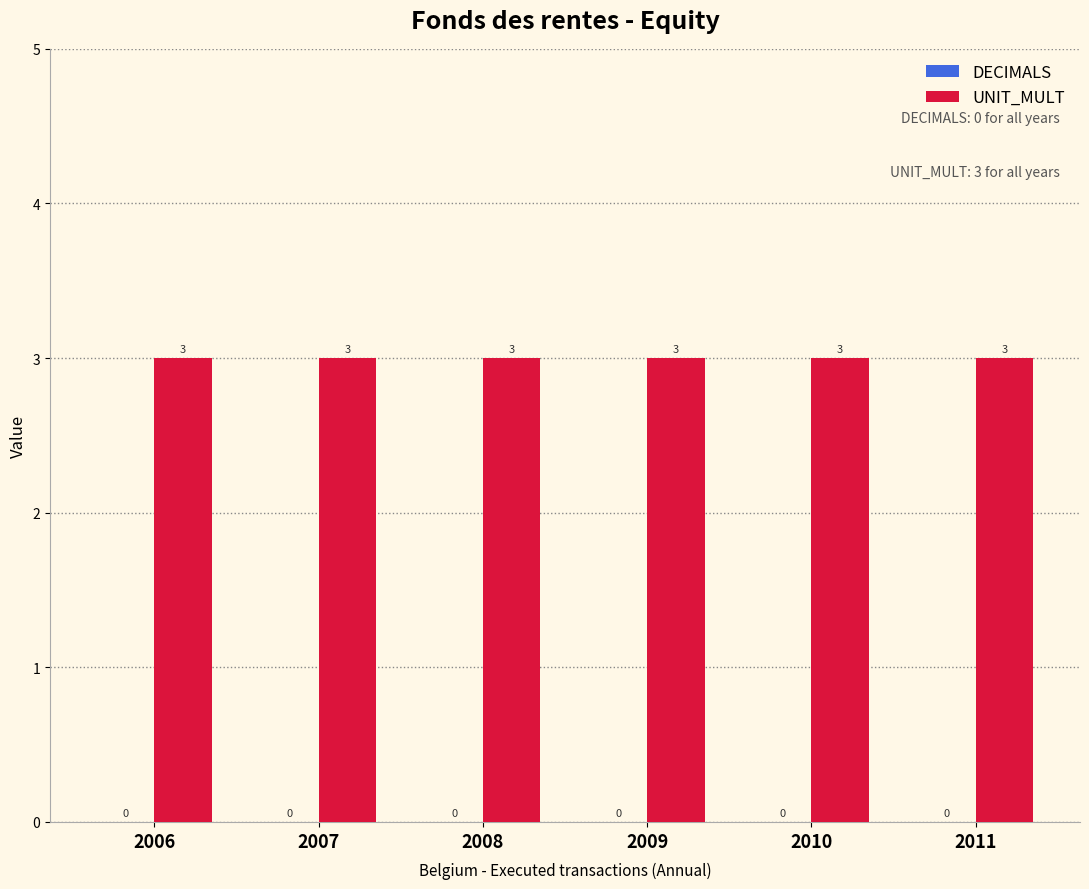

At which label is DECIMALS closest to 0?

2006